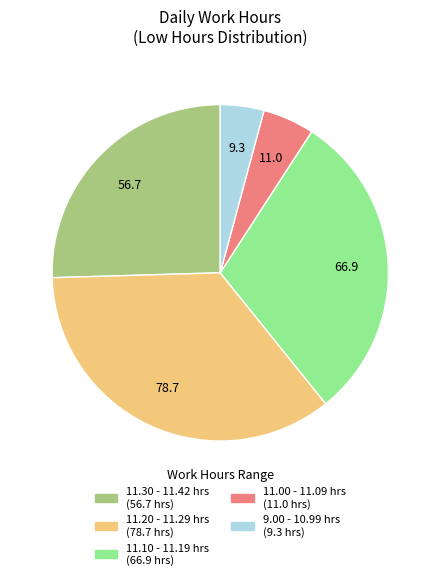

Does any single category account for the majority?

No